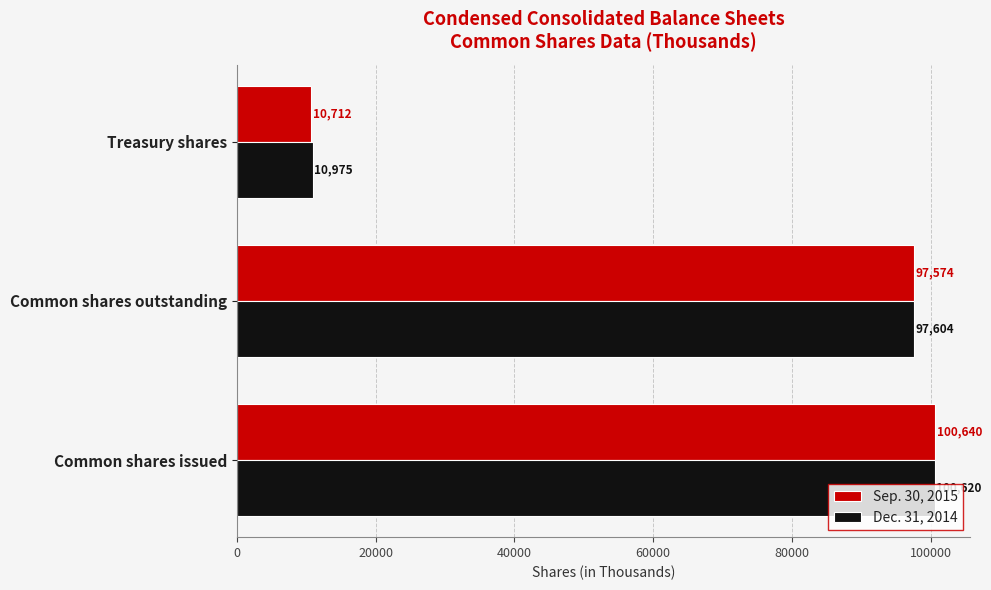

What is the difference between the maximum and minimum values in the Sep. 30, 2015 series?

89928